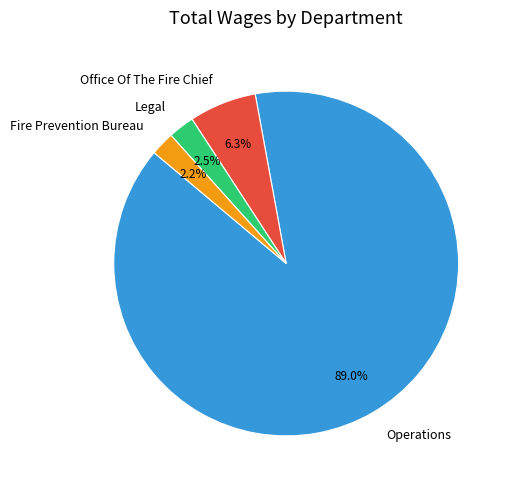

Count the number of slices in the pie.

4